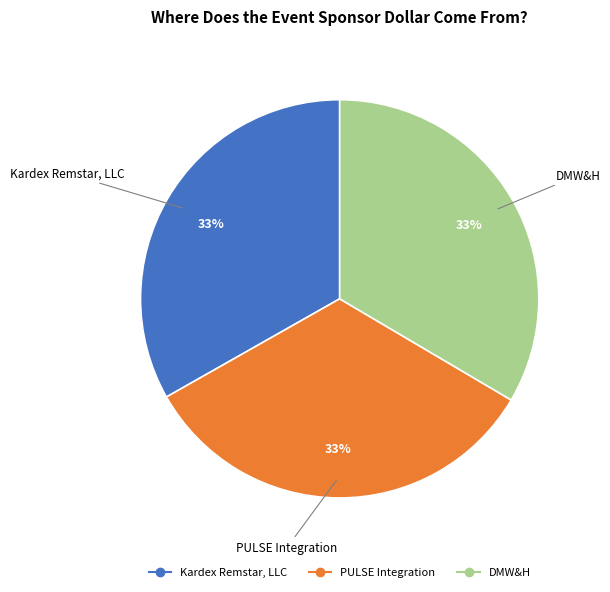

To the nearest percent, what percentage of the pie is Kardex Remstar, LLC?

33%